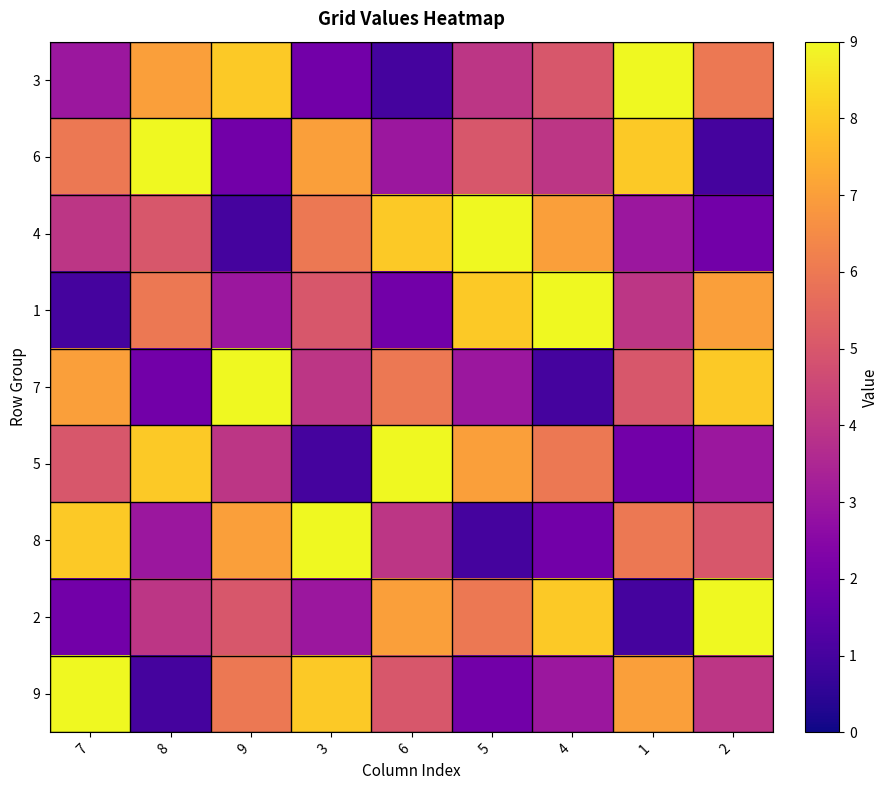

What is the total value across all series at 8?

45